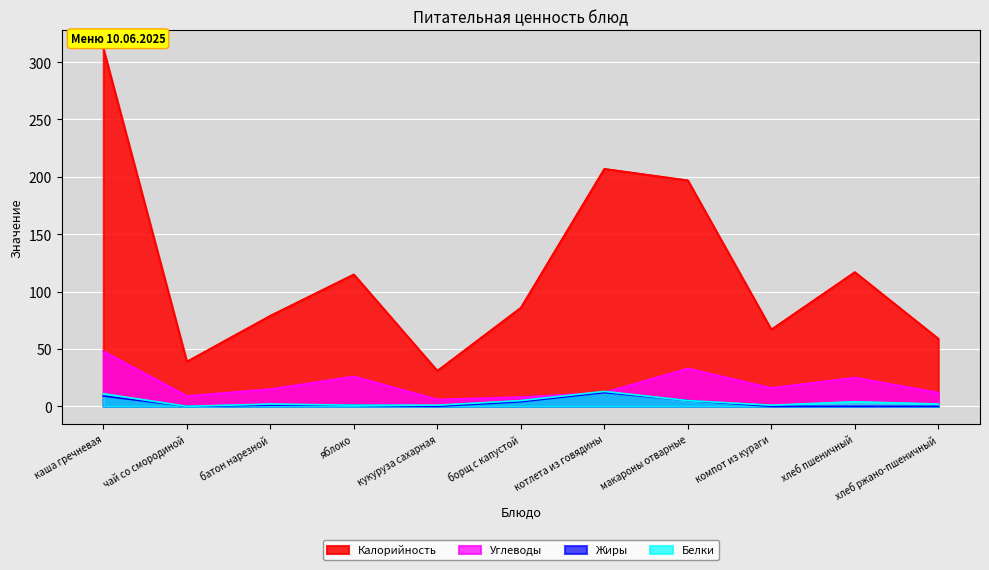

Reading left to right, extract all data points from this chart.

Калорийность: 312	39	79	115	31	86	207	197	67	117	59
Белки: 11	0	2	1	1	5	13	5	1	4	2
Жиры: 9	0	1	1	0	4	12	5	0	0	0
Углеводы: 48	9	15	26	6	8	12	33	16	25	12